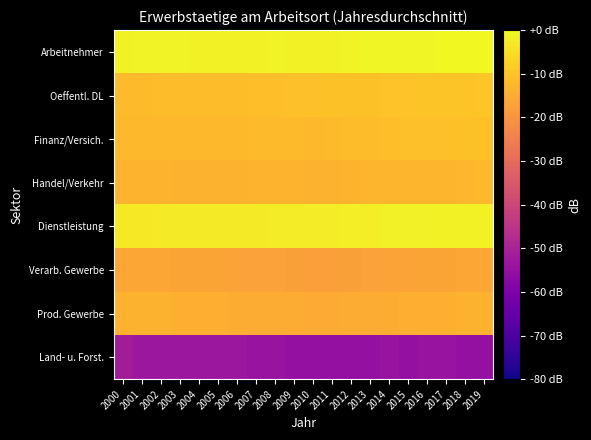

What is the difference between the highest and lowest values at 2006?

52.0